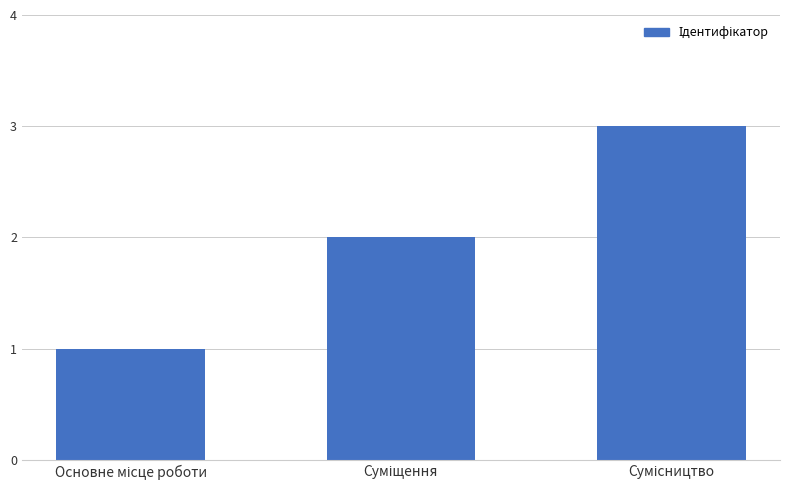

What is the sum of all values?

6